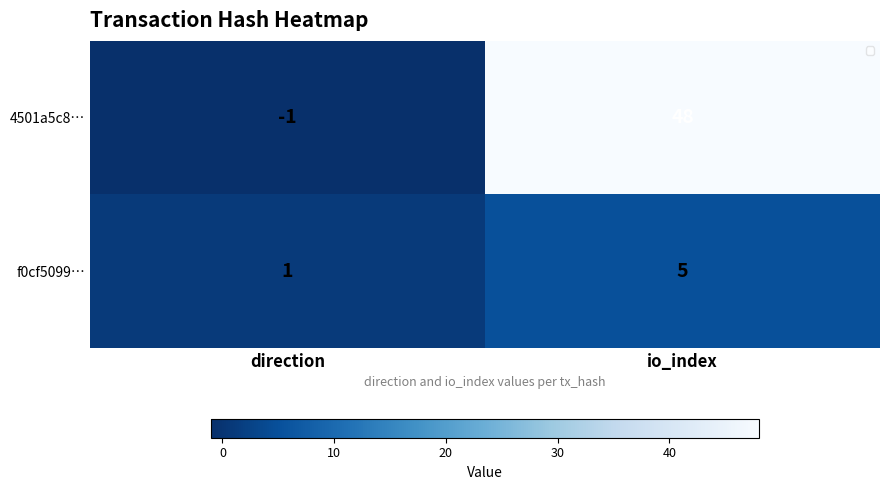

How many series are shown in this chart?

2